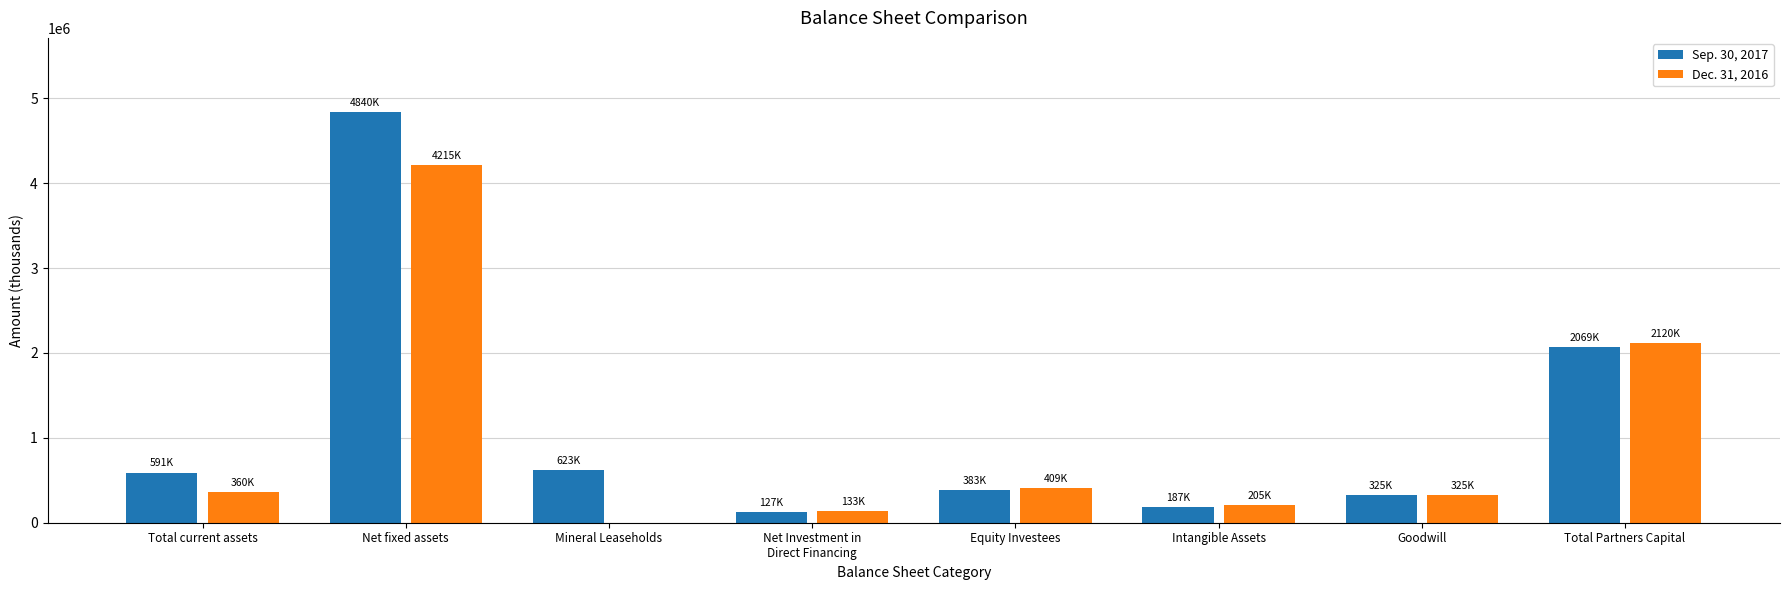

Are the bars grouped side by side (vs. stacked)?

Yes